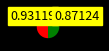

To the nearest percent, what is the average slice percentage?

33%